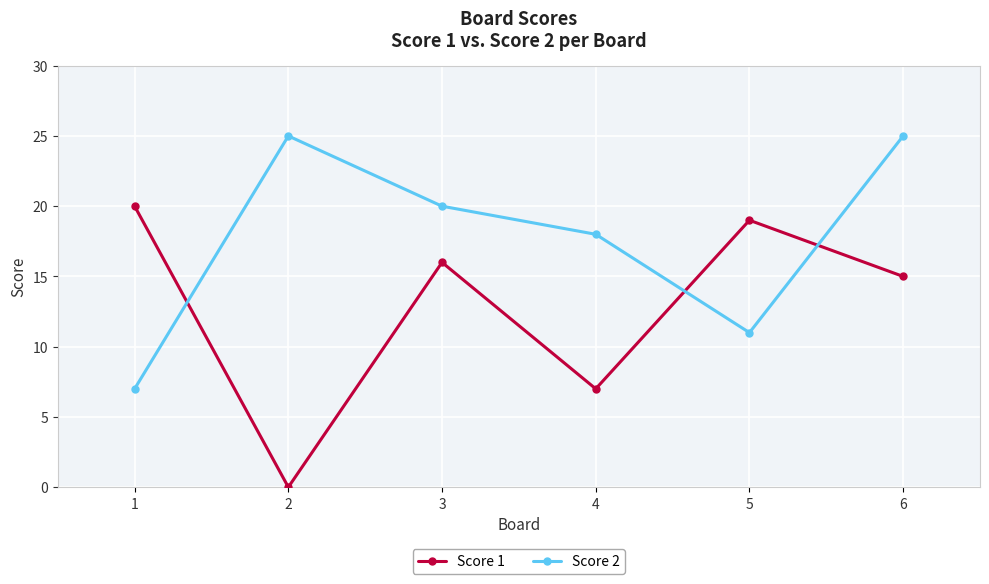

The value of Score 2 at 6 is 16. True or false?

False